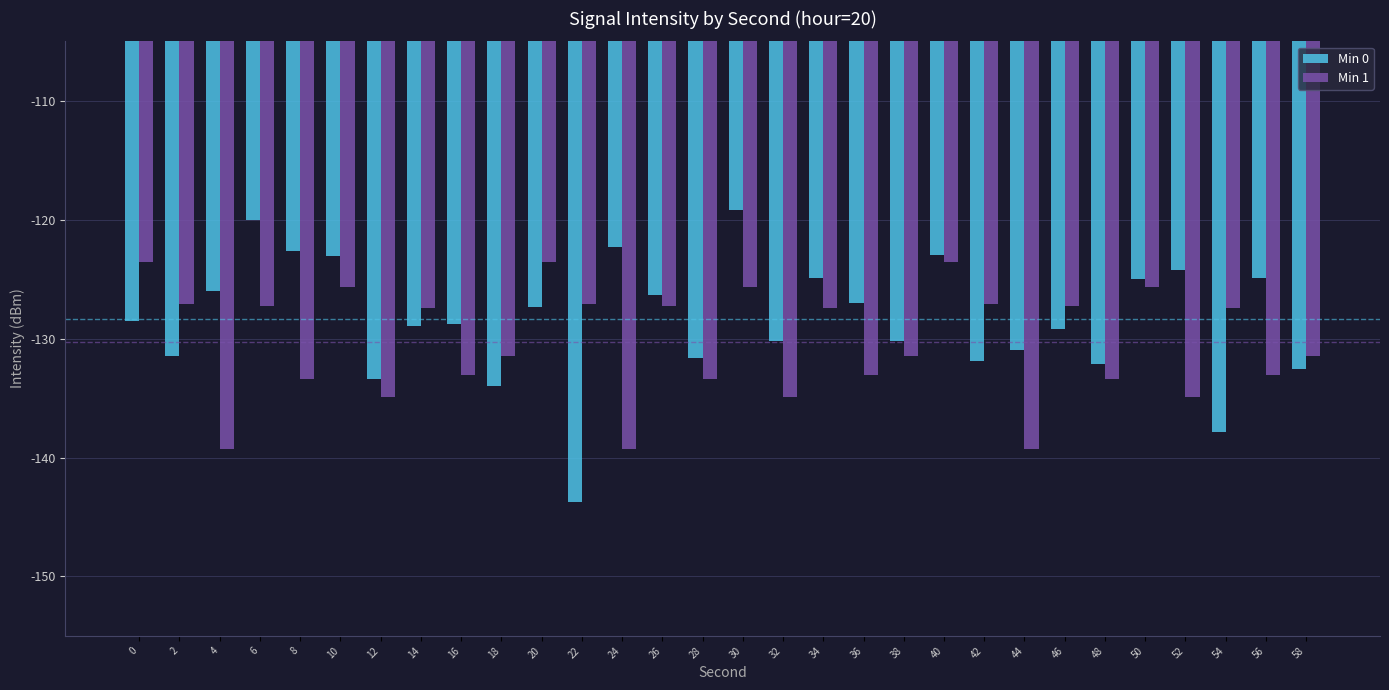

Are the bars grouped side by side (vs. stacked)?

Yes